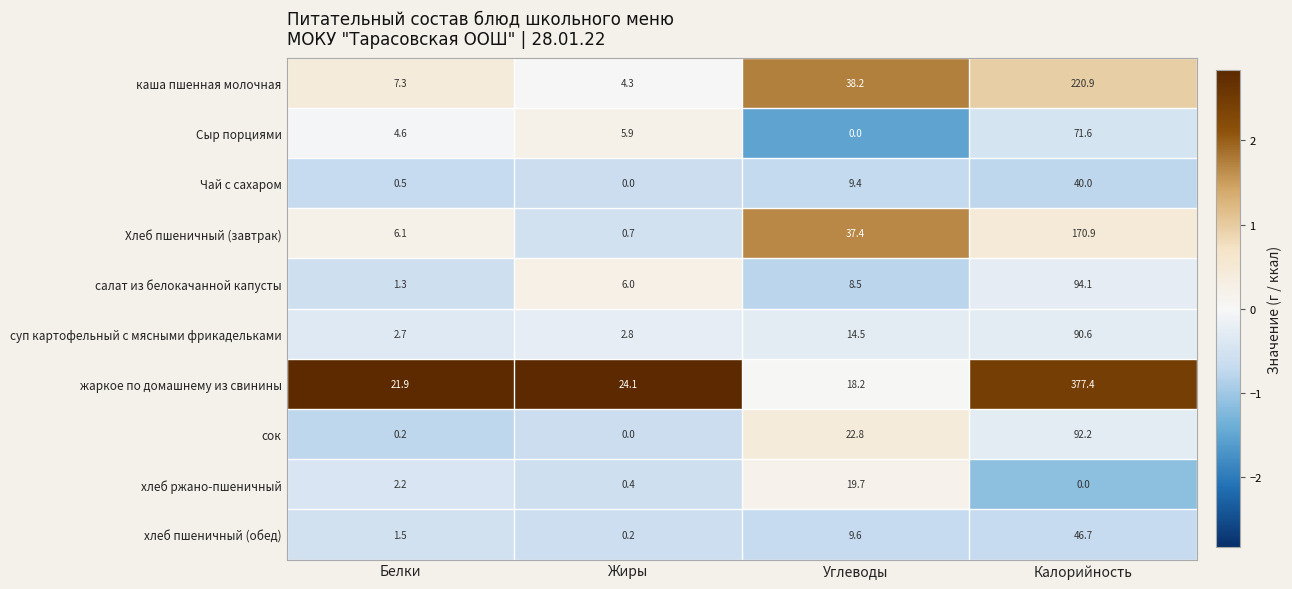

What is the difference between the second highest and minimum values in the жаркое по домашнему из свинины series?

5.9